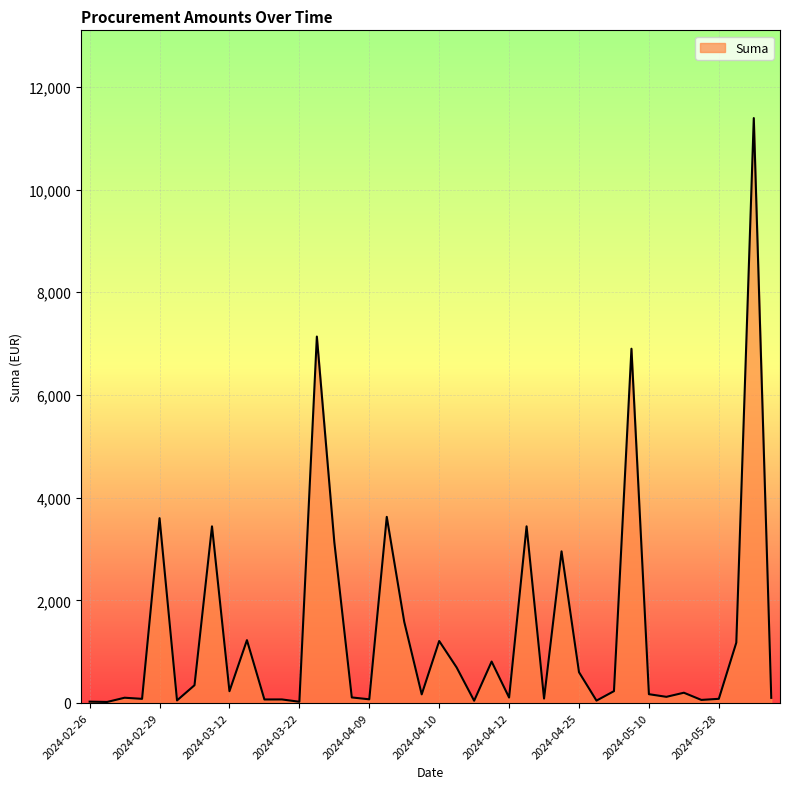

What is the greatest value displayed?

11392.1